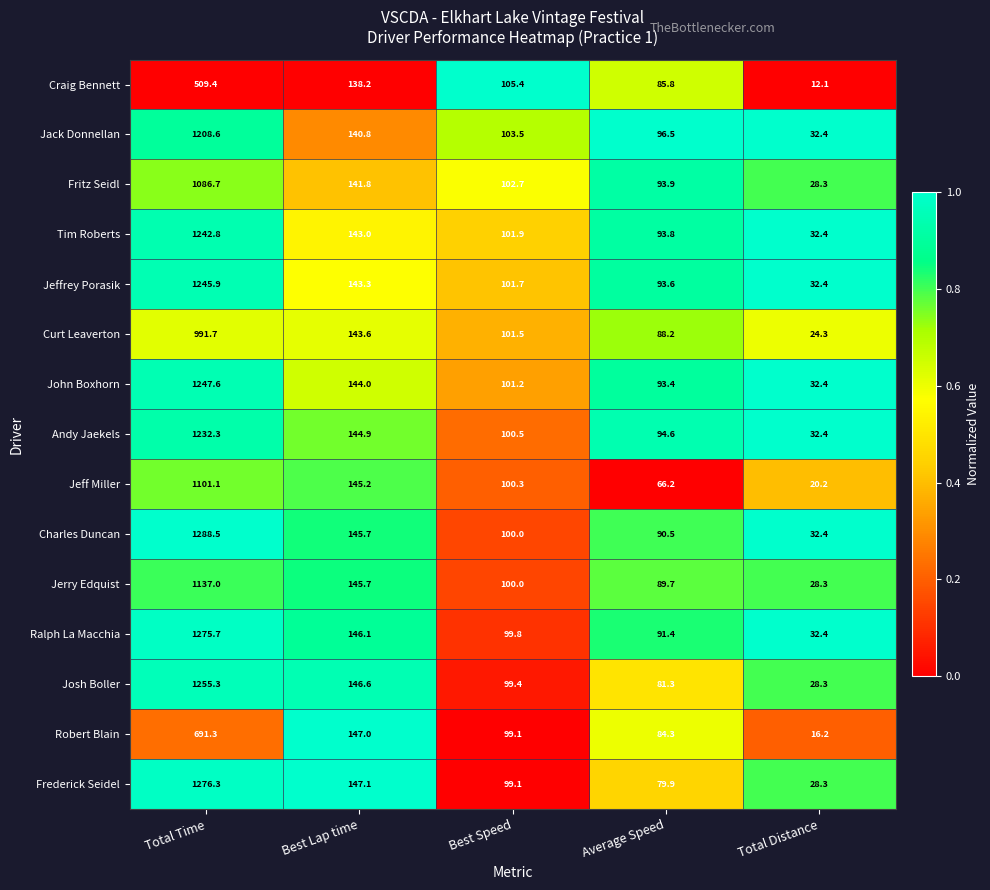

What is the smallest value displayed?

12.1